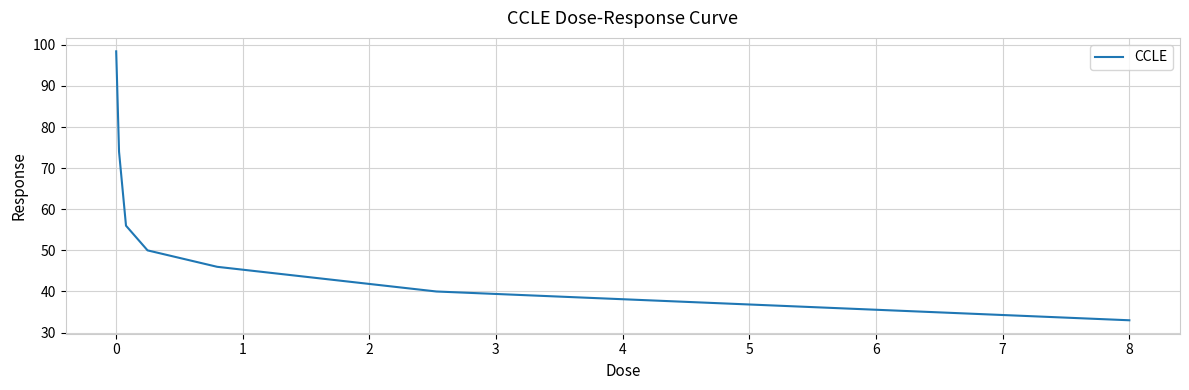

What is the maximum value shown in the chart?

98.4